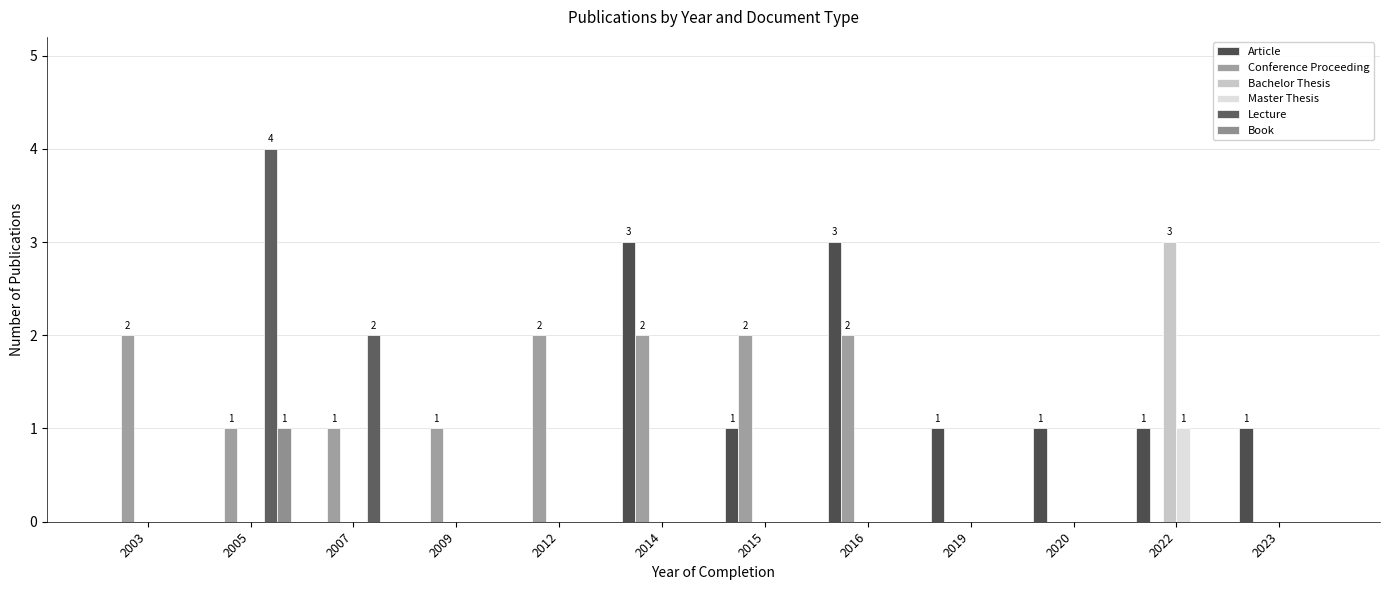

Rank the series at 2012 from lowest to highest value.

Article, Bachelor Thesis, Master Thesis, Lecture, Book, Conference Proceeding